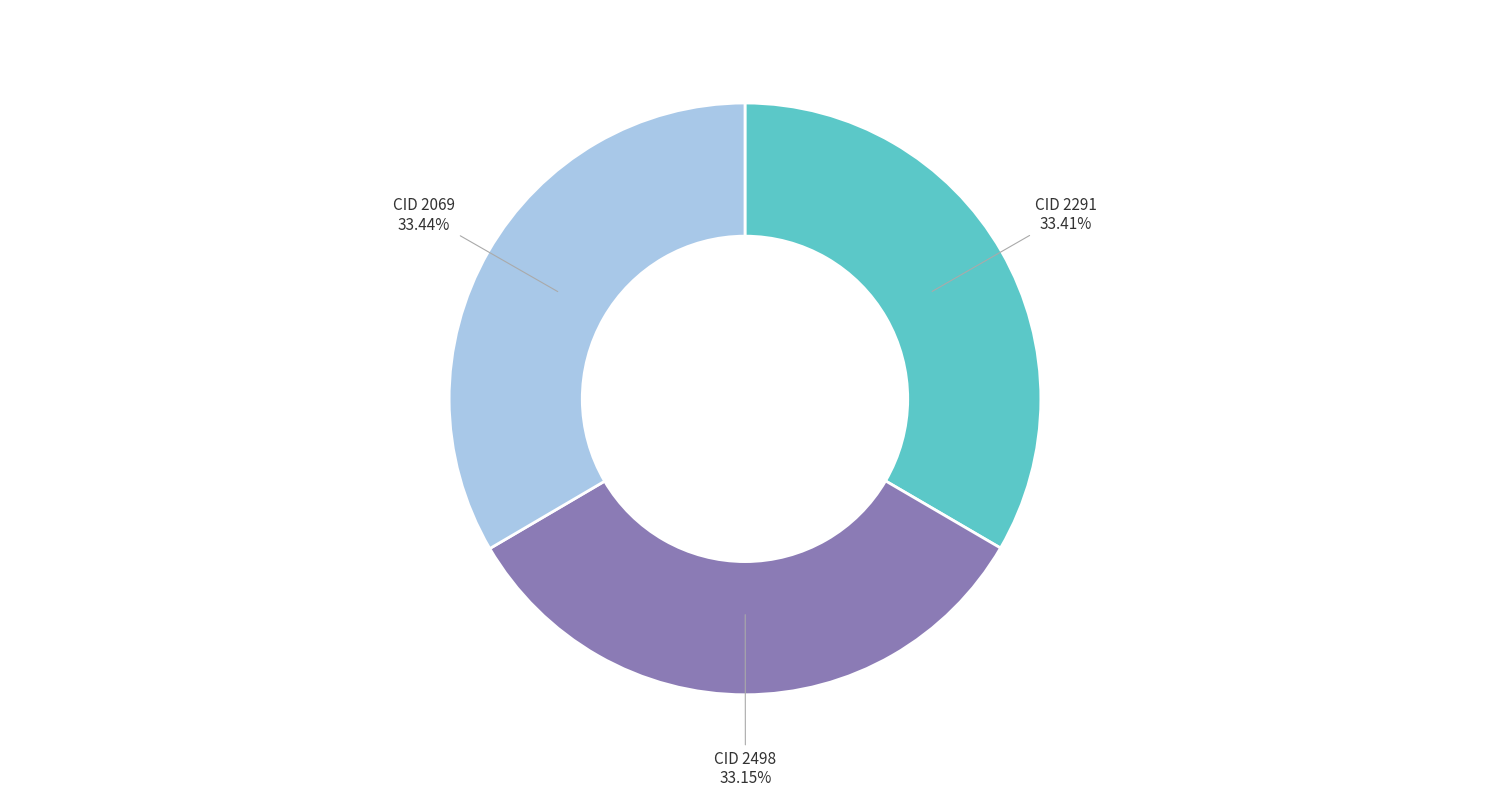

Is there a majority slice in this chart?

No